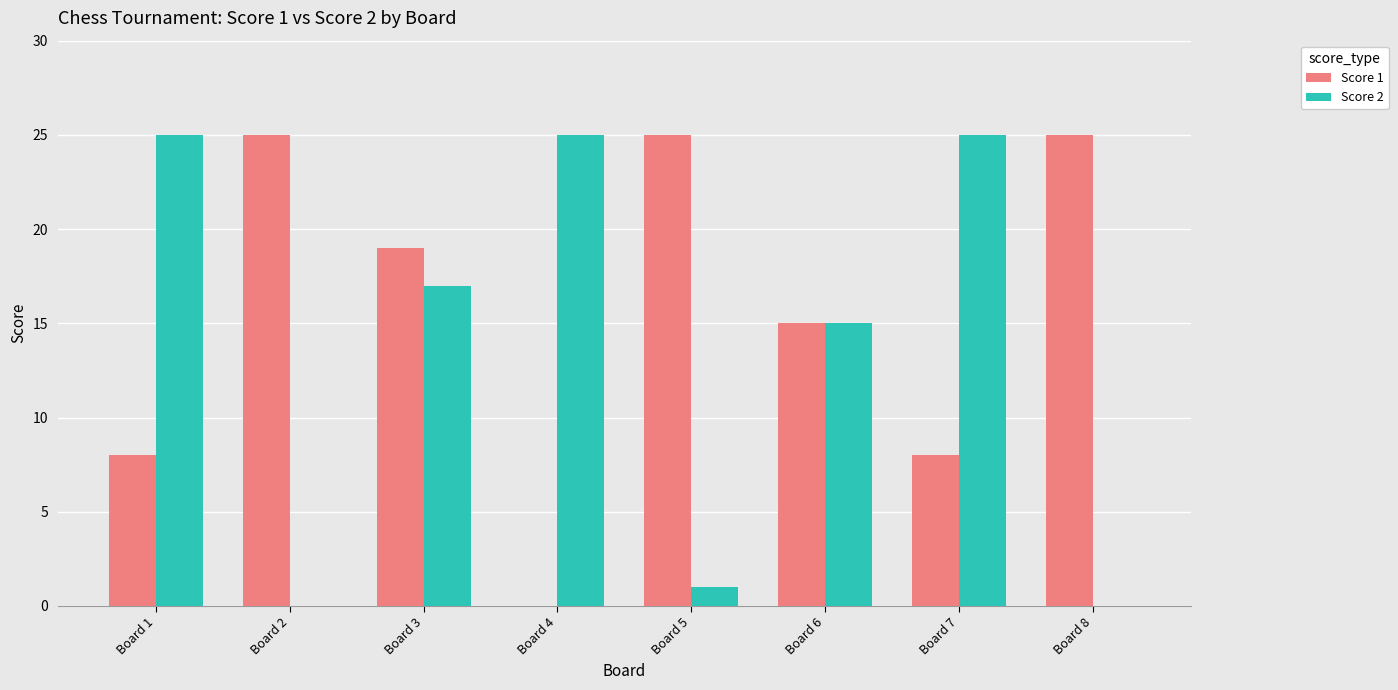

At which label does Score 2 first exceed 17?

Board 1